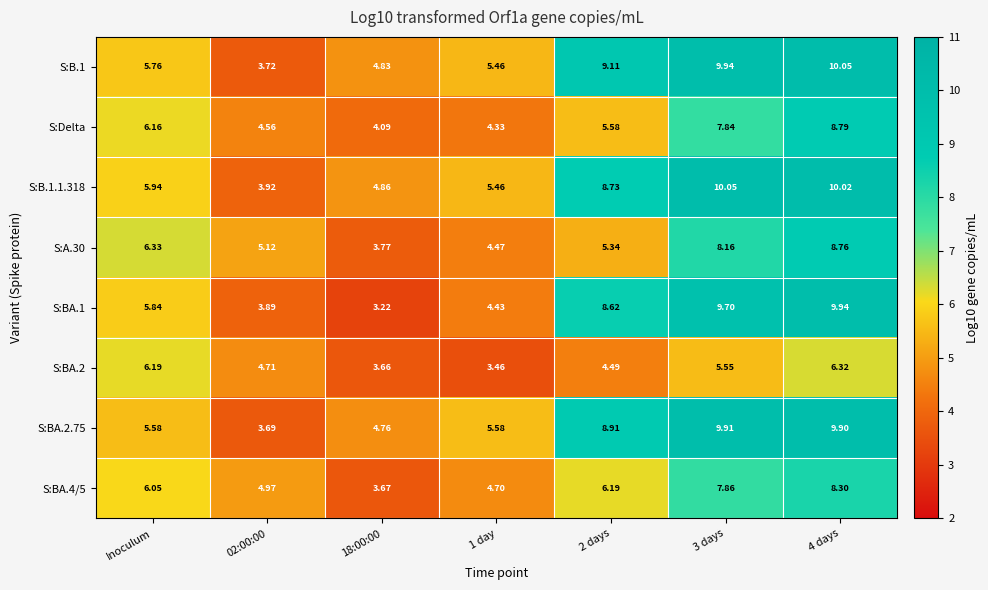

How many data points does each series have?

7